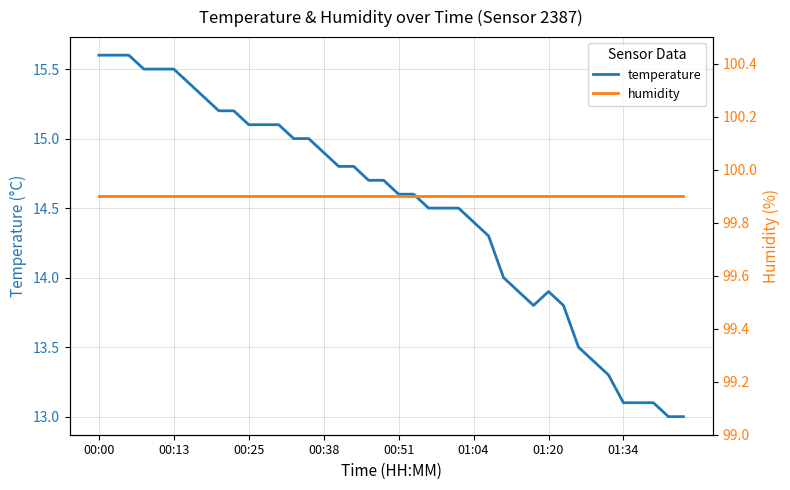

Rank the series by their maximum value, from highest to lowest.

humidity, temperature